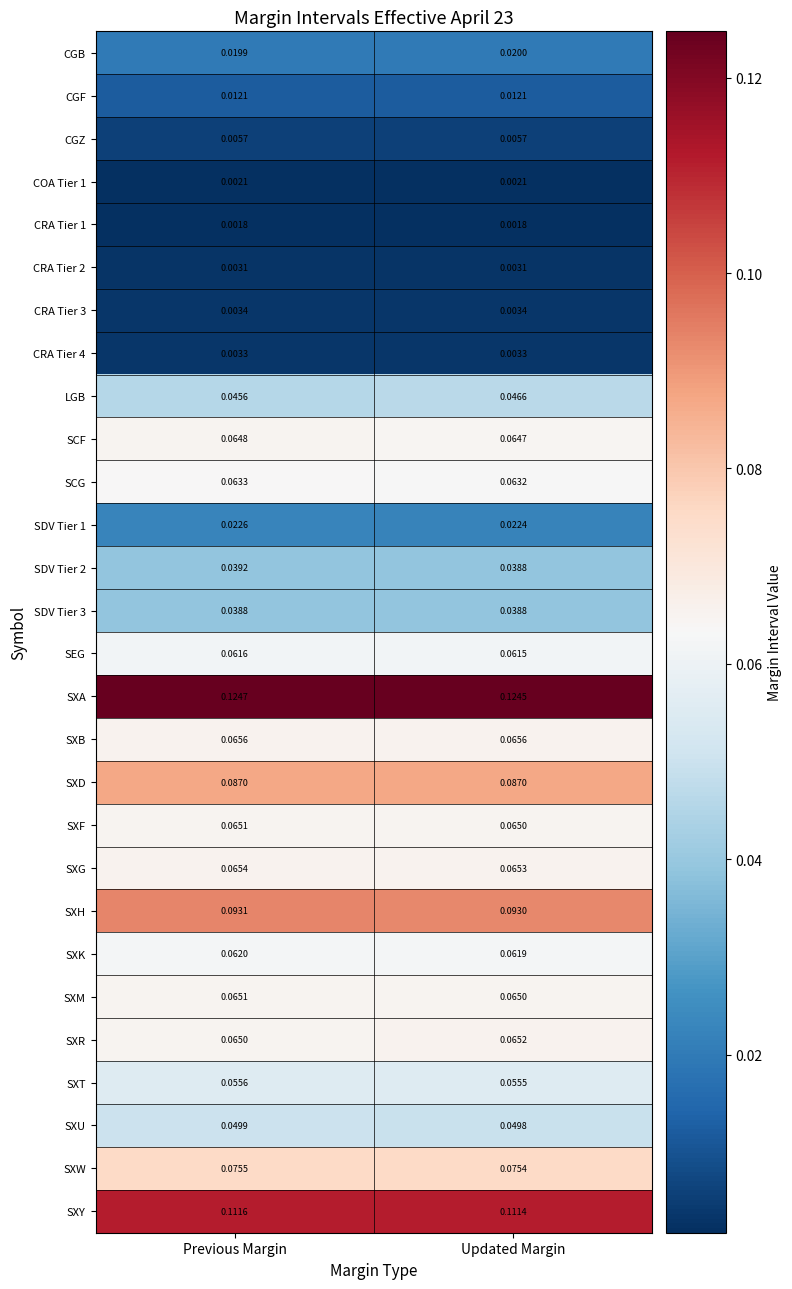

Which series changed the most between Previous Margin and Updated Margin?

LGB